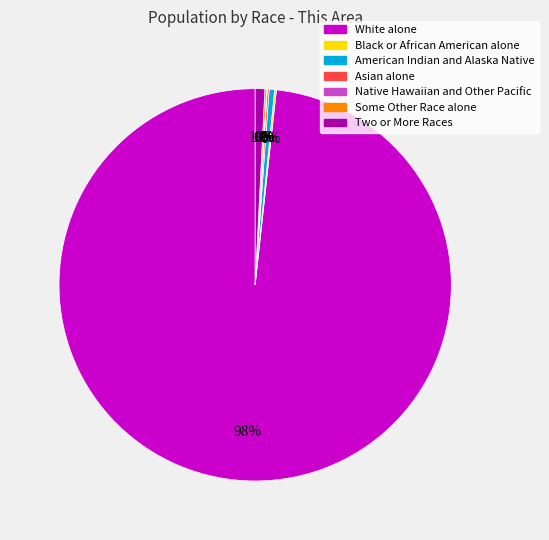

True or false: Two or More Races accounts for 12% of the total.

False